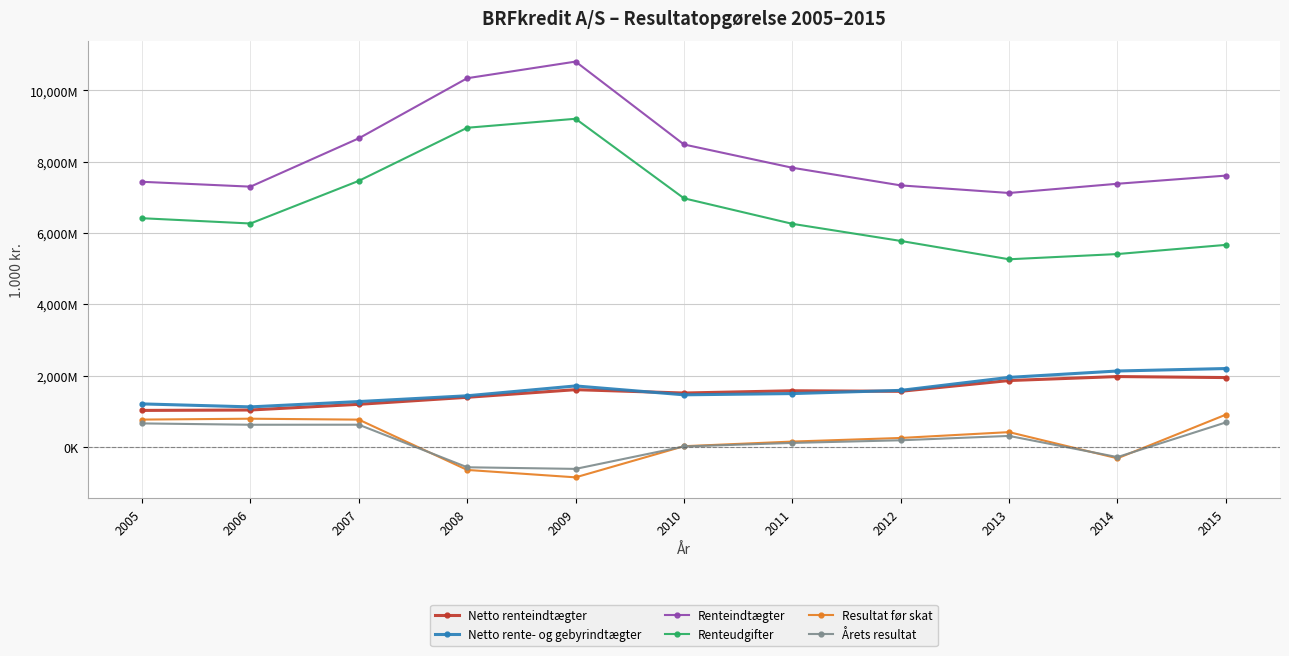

What is the sum of all Resultat før skat values?

2223045